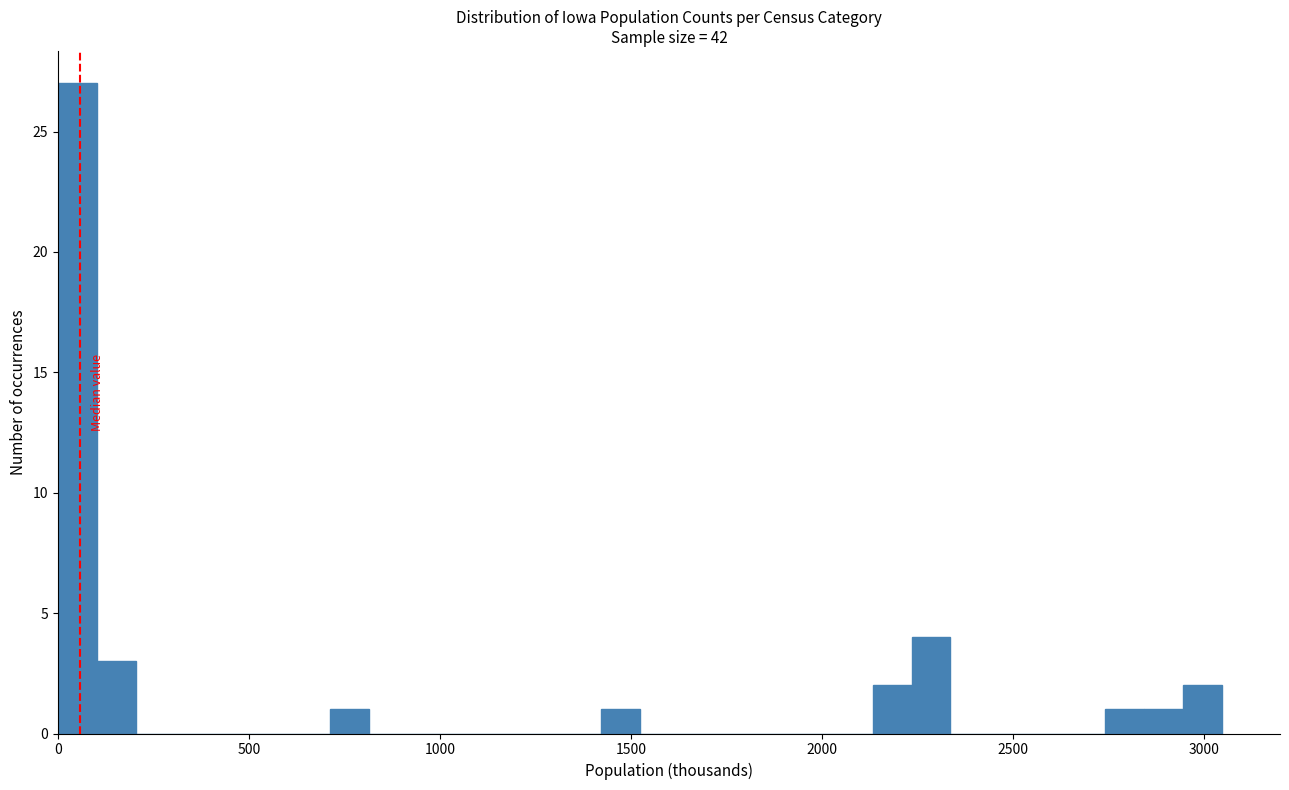

Around what value on the x-axis is the tallest bar? Give the approximate position of its centre, as read against the axis.

50